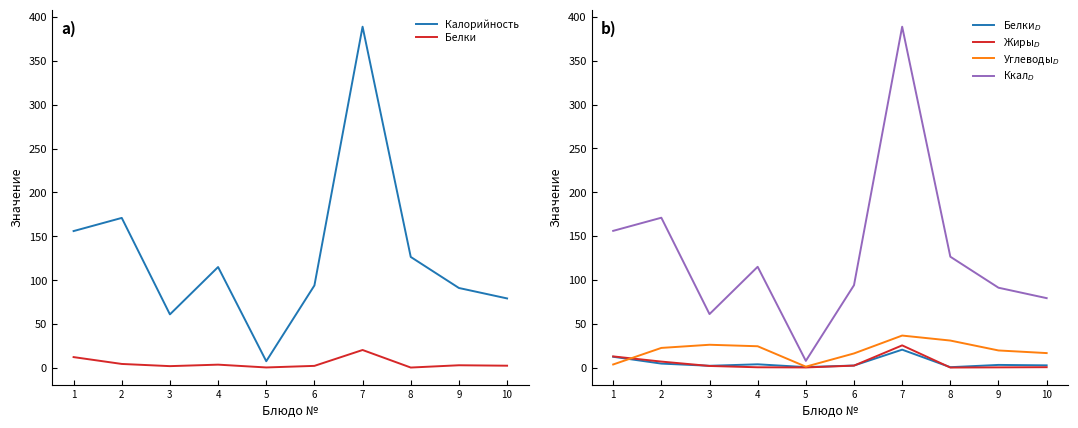

True or false: Белки and Калорийность cross at least once.

False